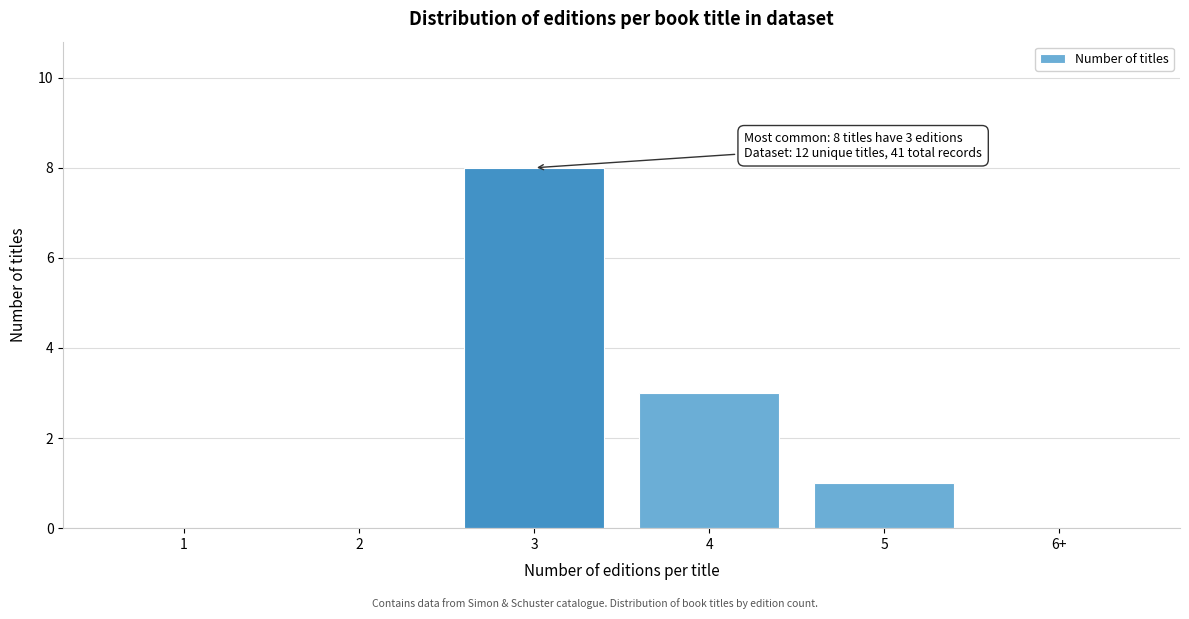

Reading left to right, list all the values displayed in this chart.

1=0	2=0	3=8	4=3	5=1	6+=0